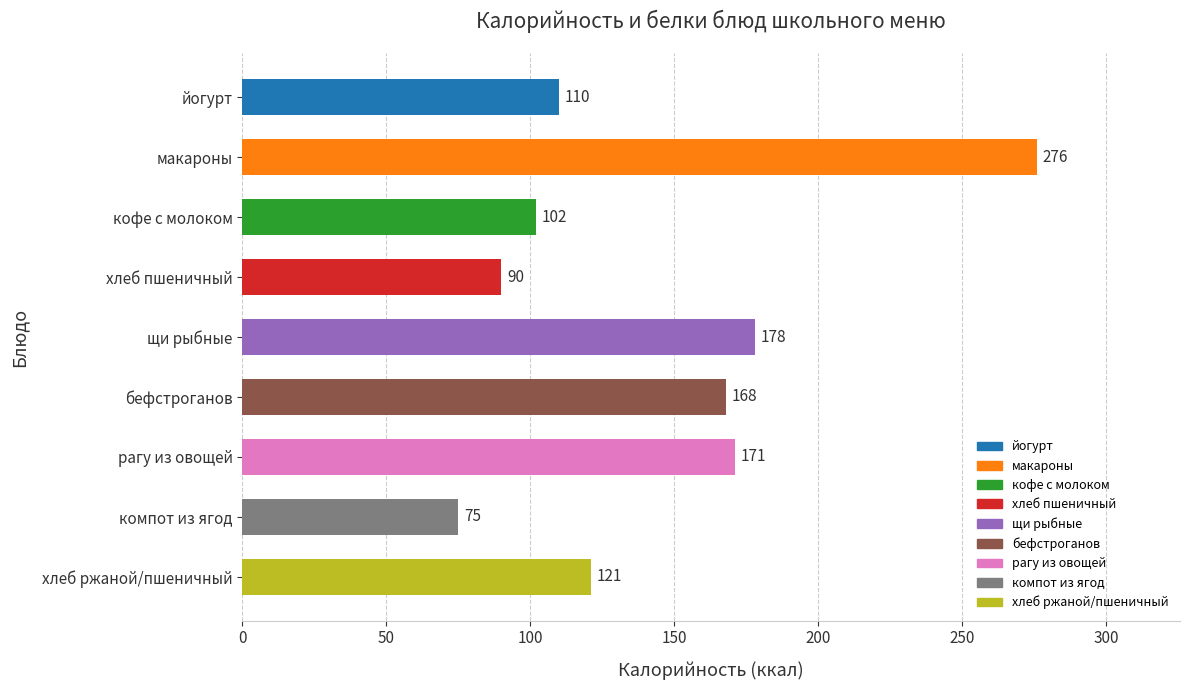

What is the label of the 7th bar from the bottom?

кофе с молоком